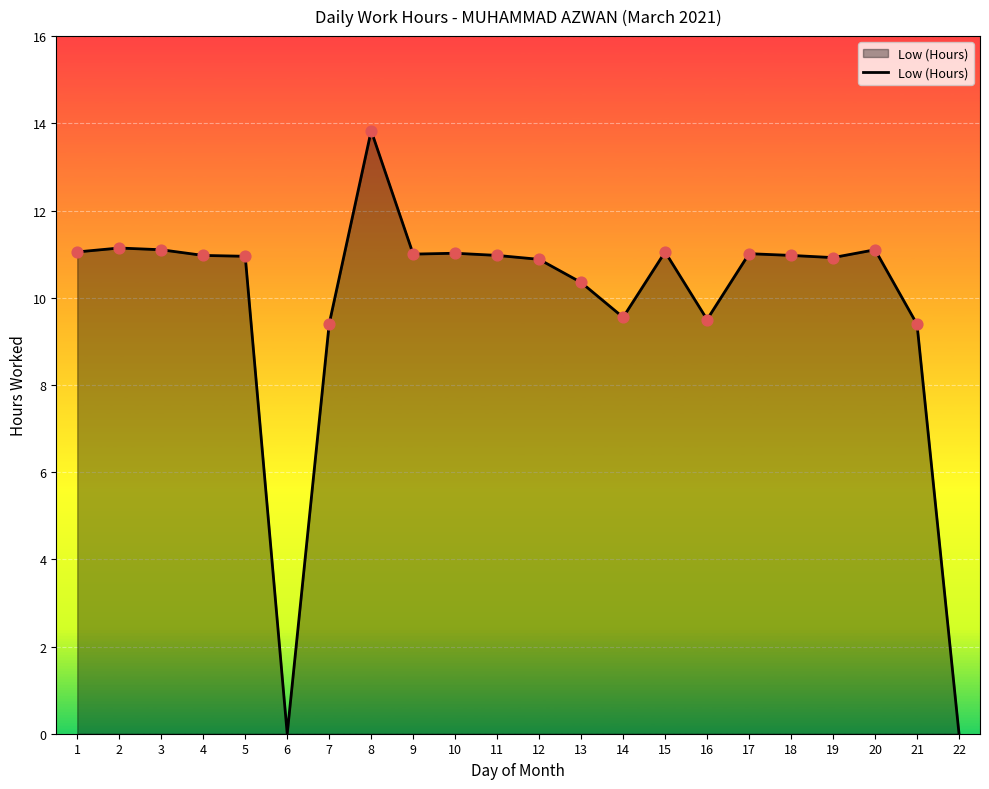

What is the change in value from 15 to 21?

-1.7